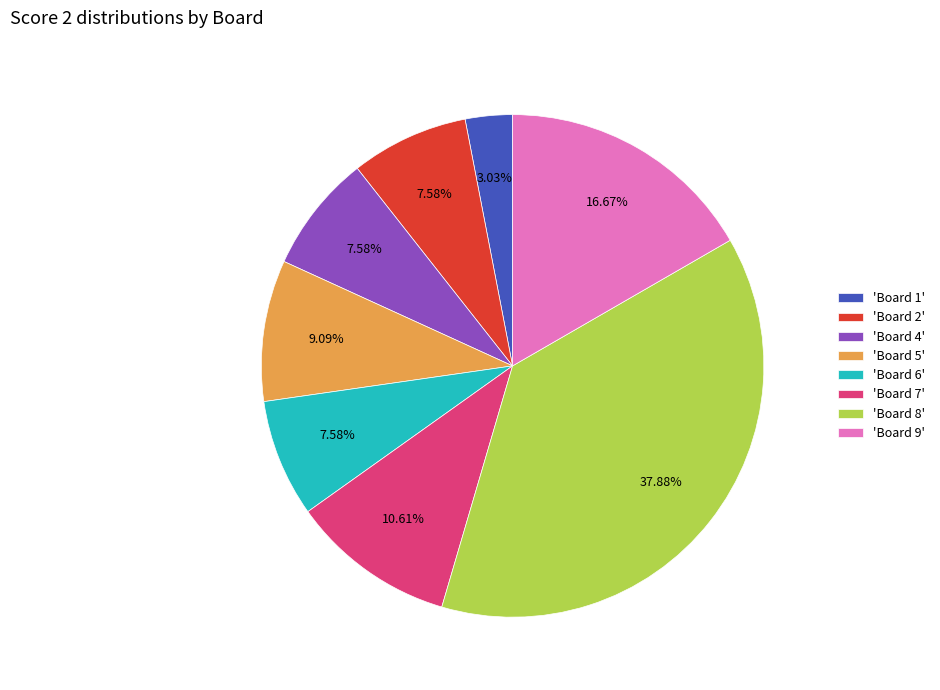

Combined, do 'Board 9' and 'Board 4' account for over 50%?

No